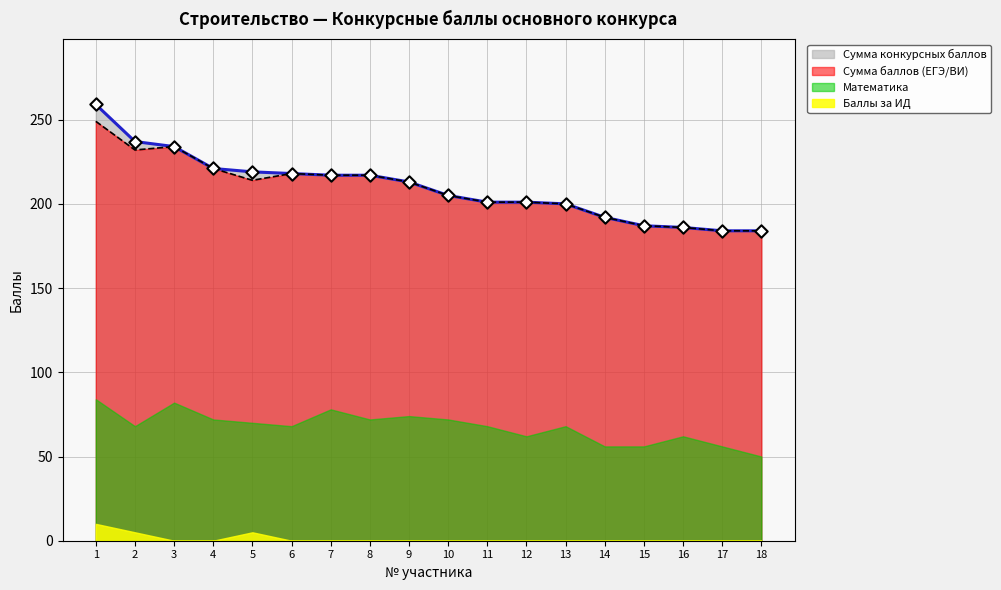

Which series has the widest spread of Y values?

Сумма конкурсных баллов